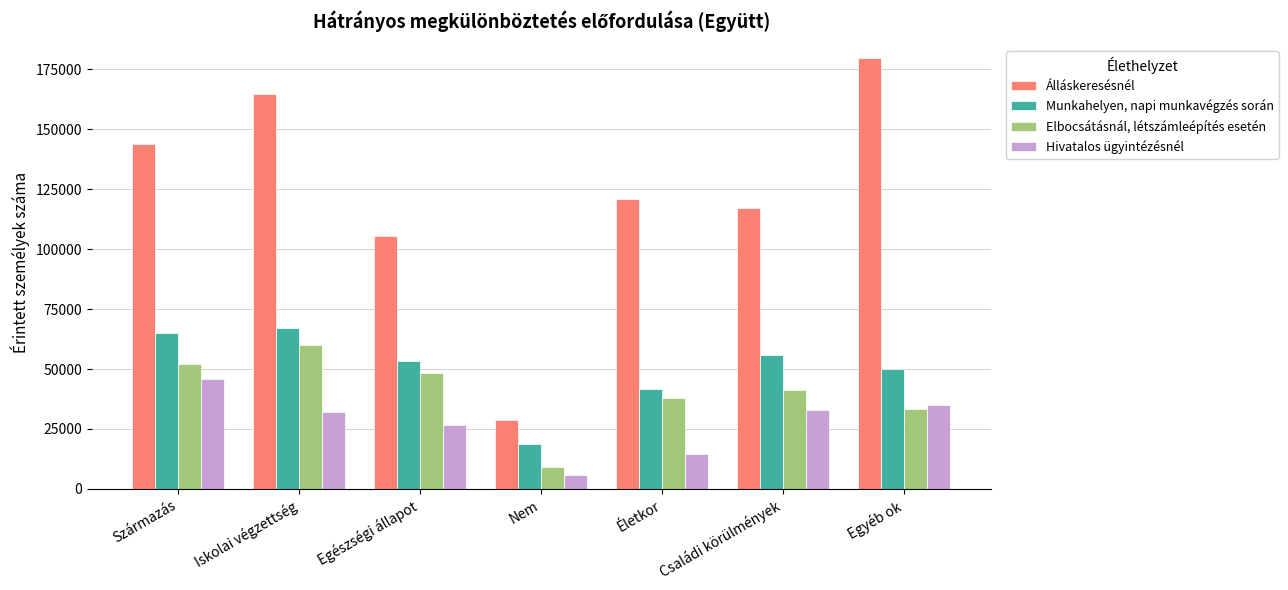

Rank the categories by Álláskeresésnél value from highest to lowest.

Egyéb ok, Iskolai végzettség, Származás, Életkor, Családi körülmények, Egészségi állapot, Nem